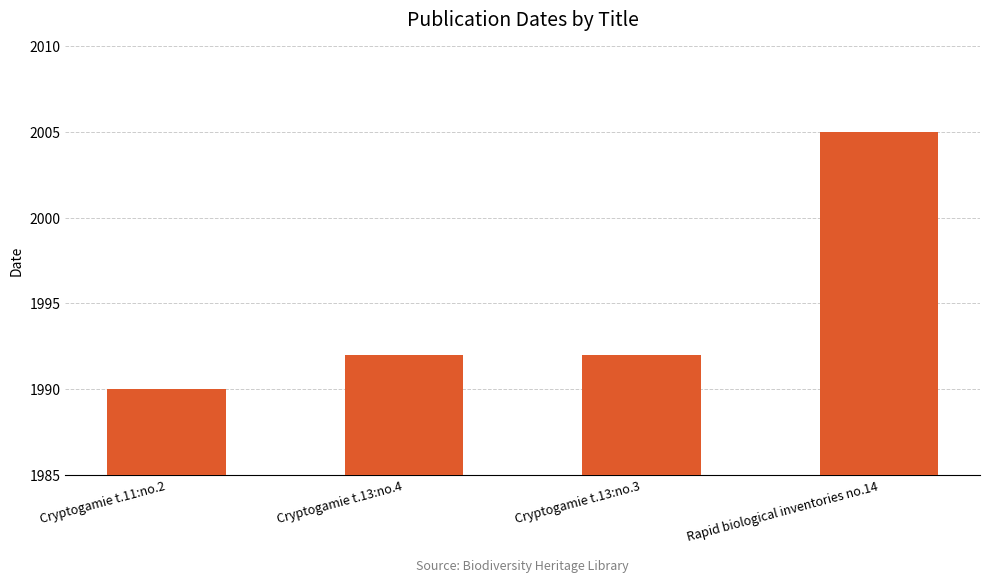

What is the smallest value displayed?

1990